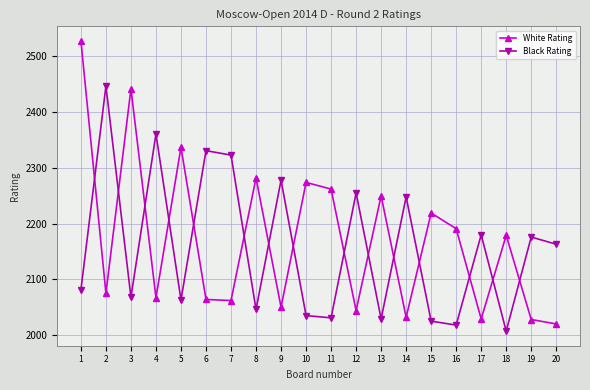

In Black Rating, how many points are higher than both neighbors (excluding endpoints)?

8